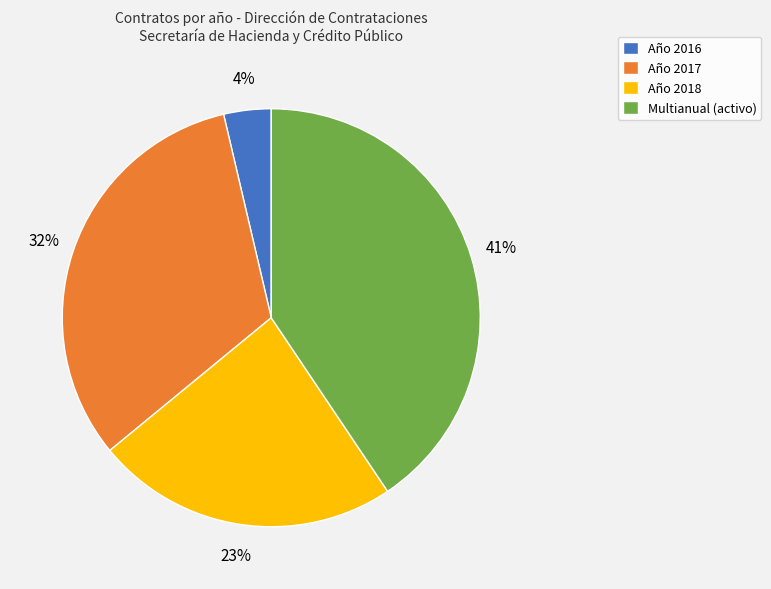

The Multianual (activo) slice represents 41% of the pie. True or false?

True